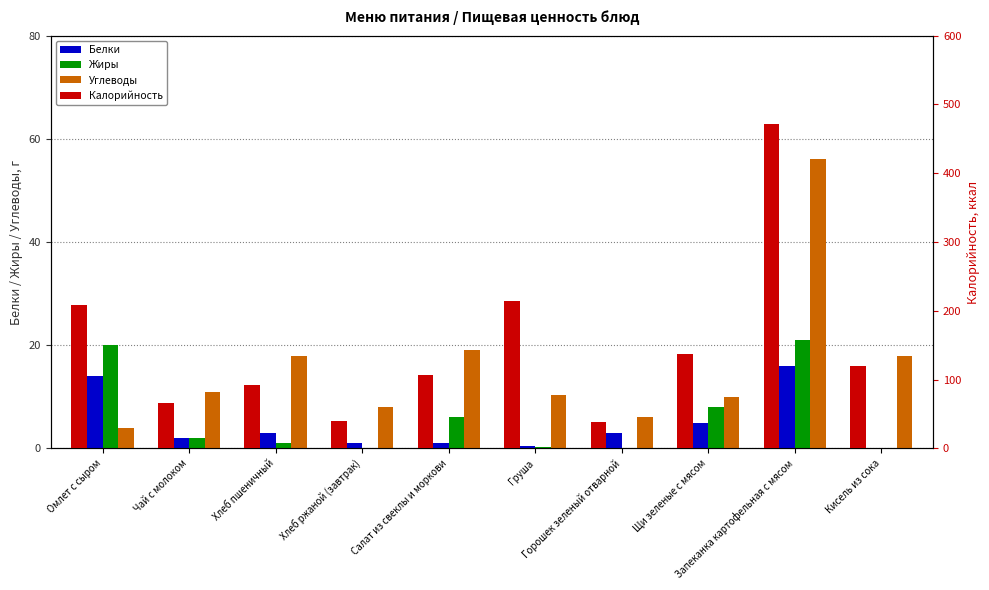

Is it true that Жиры equals 0.0 at Хлеб ржаной (завтрак)?

True